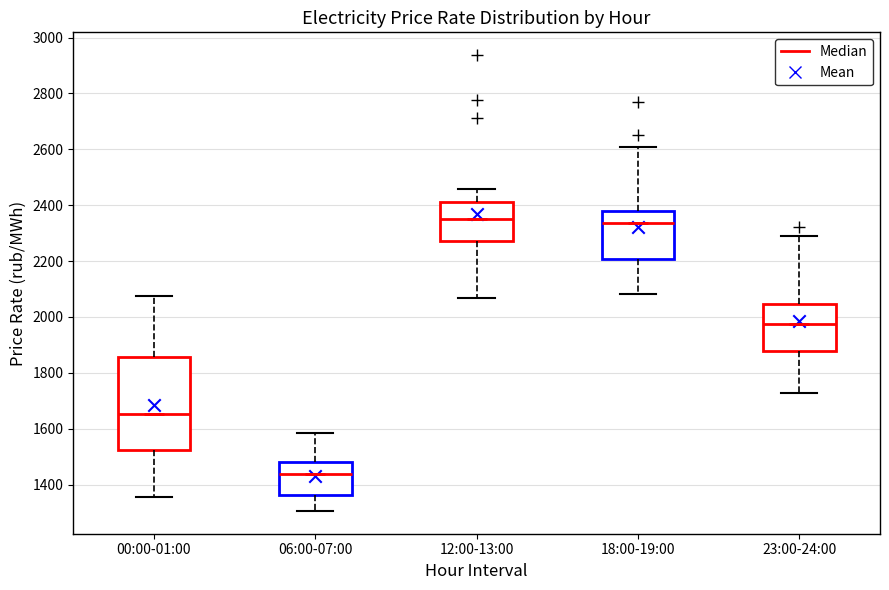

Which box is the tallest, from its lower edge to its upper edge?

00:00-01:00